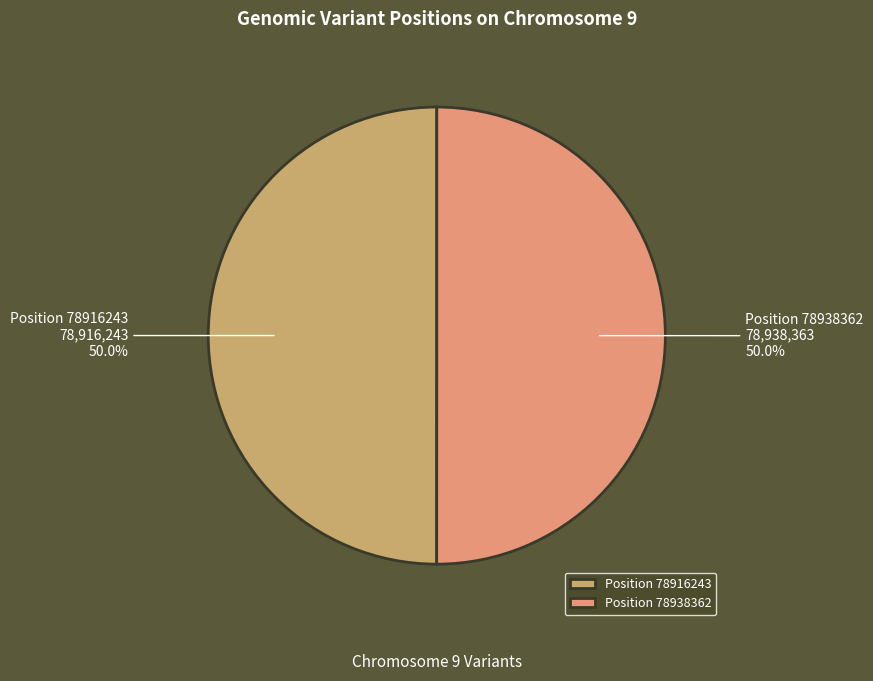

What percentage do Position 78916243 and Position 78938362 together represent?

100.0%